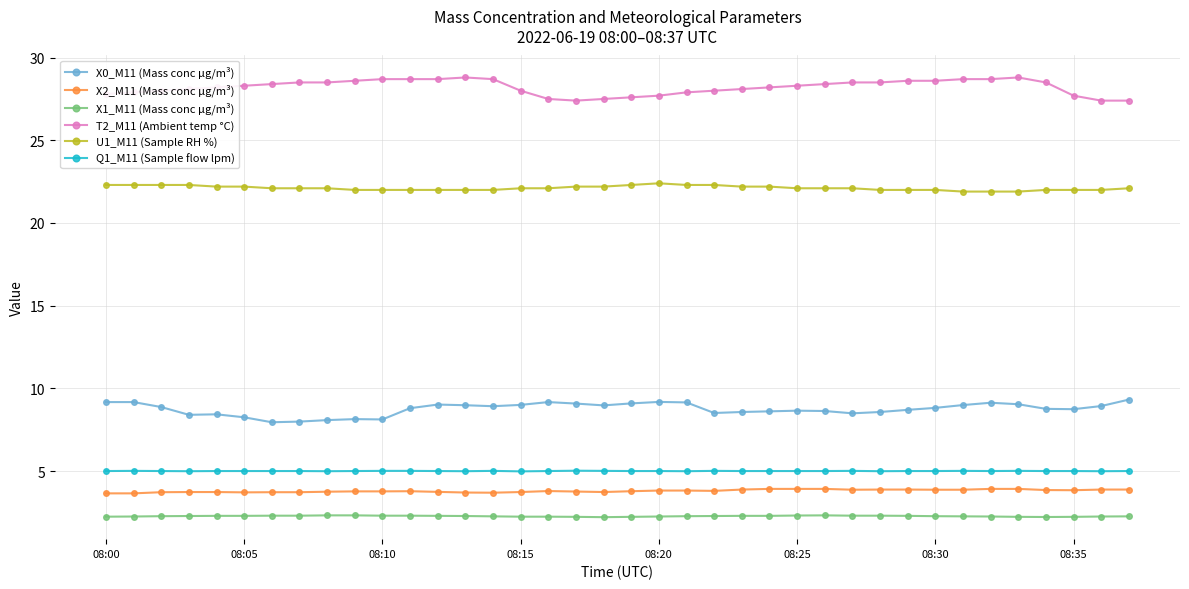

True or false: Q1_M11 (Sample flow lpm) and X1_M11 (Mass conc μg/m³) intersect in this chart.

False